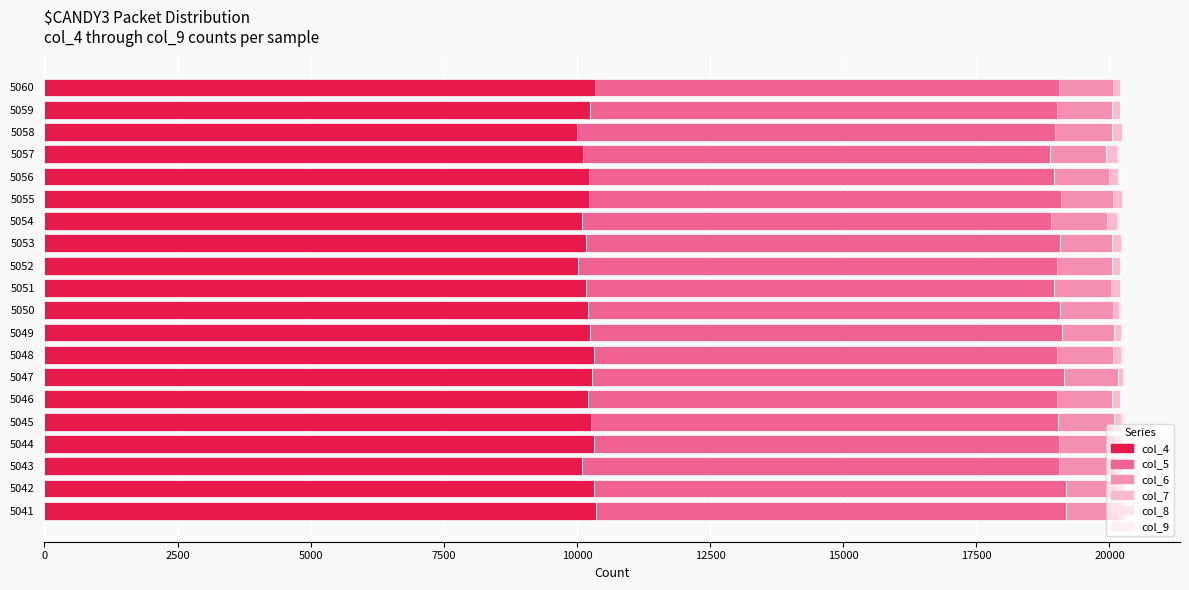

Count the number of data series in this chart.

6